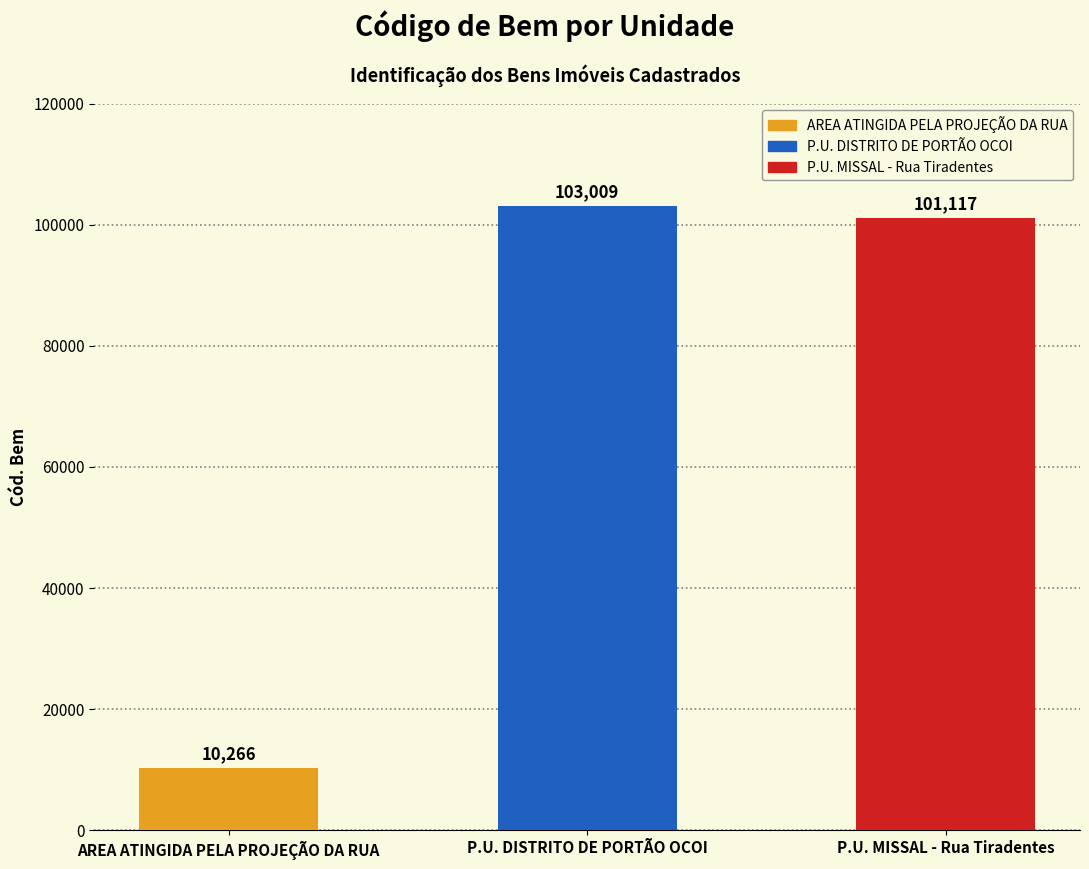

List the labels in order of value, smallest first.

AREA ATINGIDA PELA PROJEÇÃO DA RUA, P.U. MISSAL - Rua Tiradentes, P.U. DISTRITO DE PORTÃO OCOI